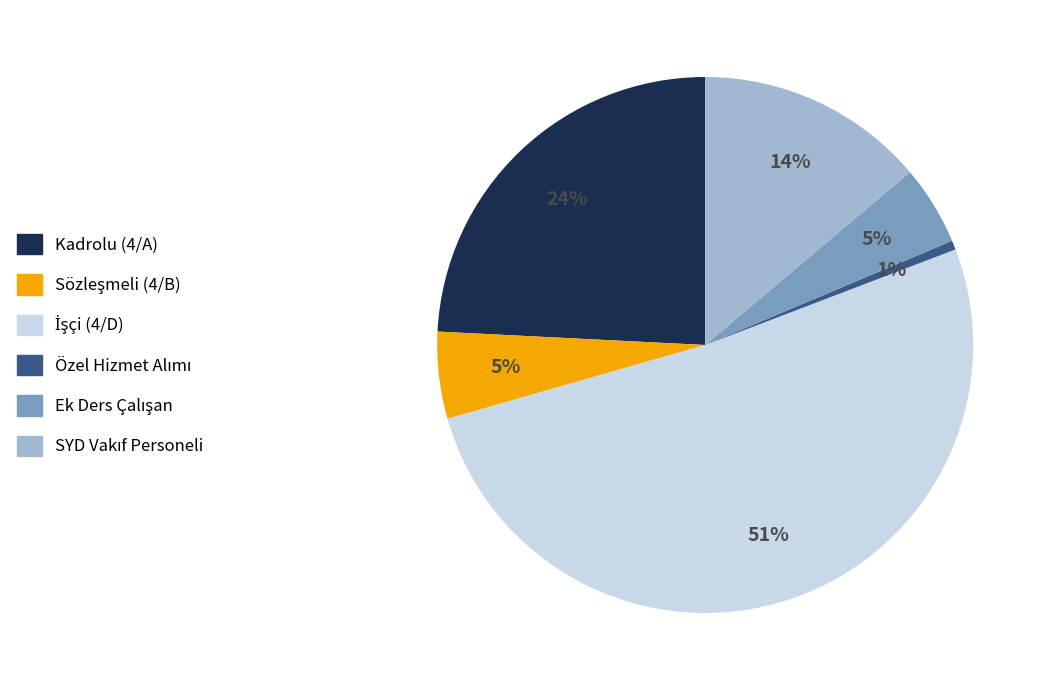

To the nearest percent, what percentage of the pie is Kadrolu (4/A)?

24%